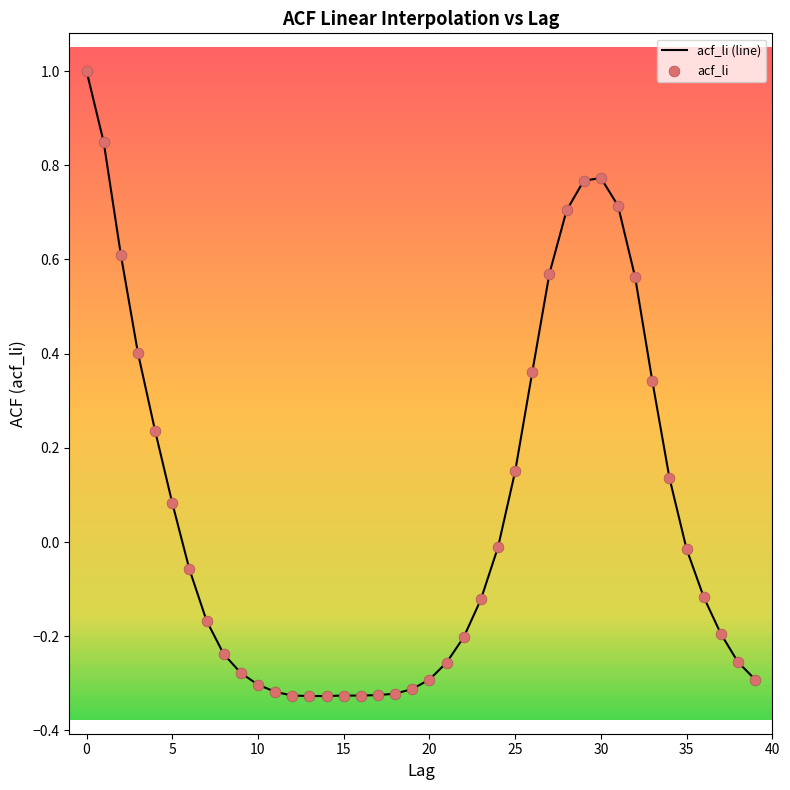

What is the maximum value shown in the chart?

1.0